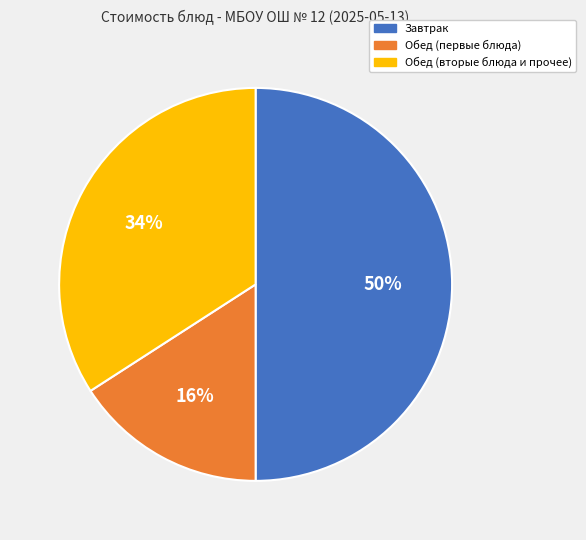

To the nearest percent, what is the difference between the largest and smallest slice percentages?

34%